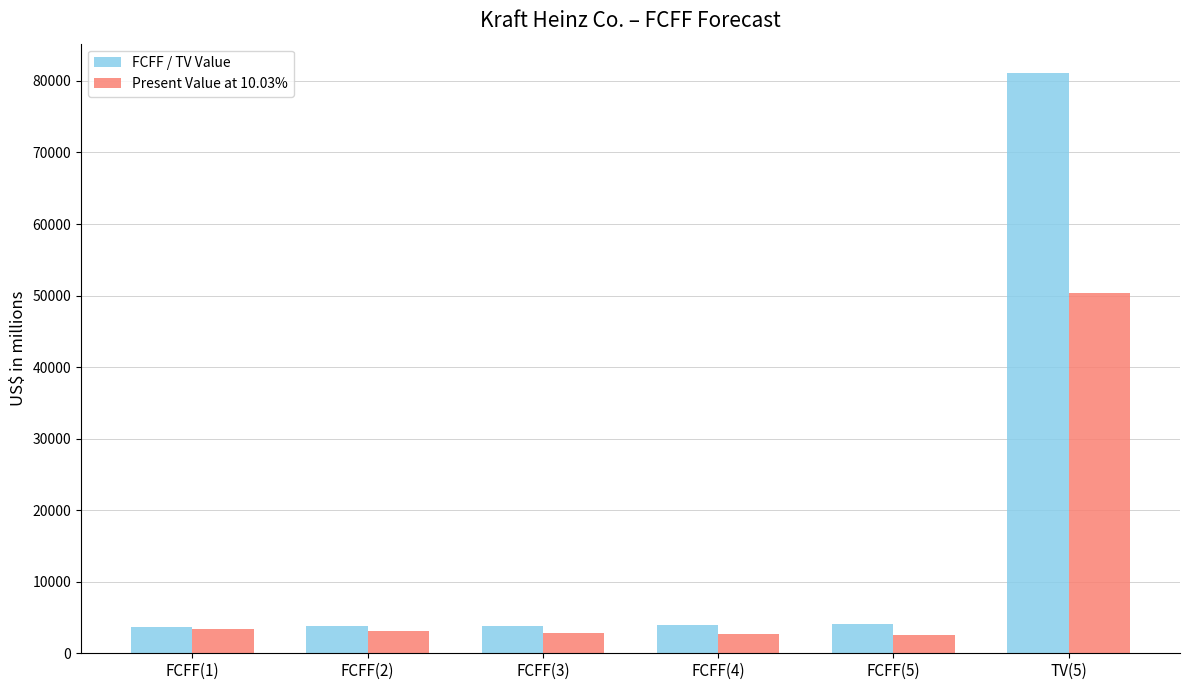

What is the average value of the FCFF / TV Value series?

16756